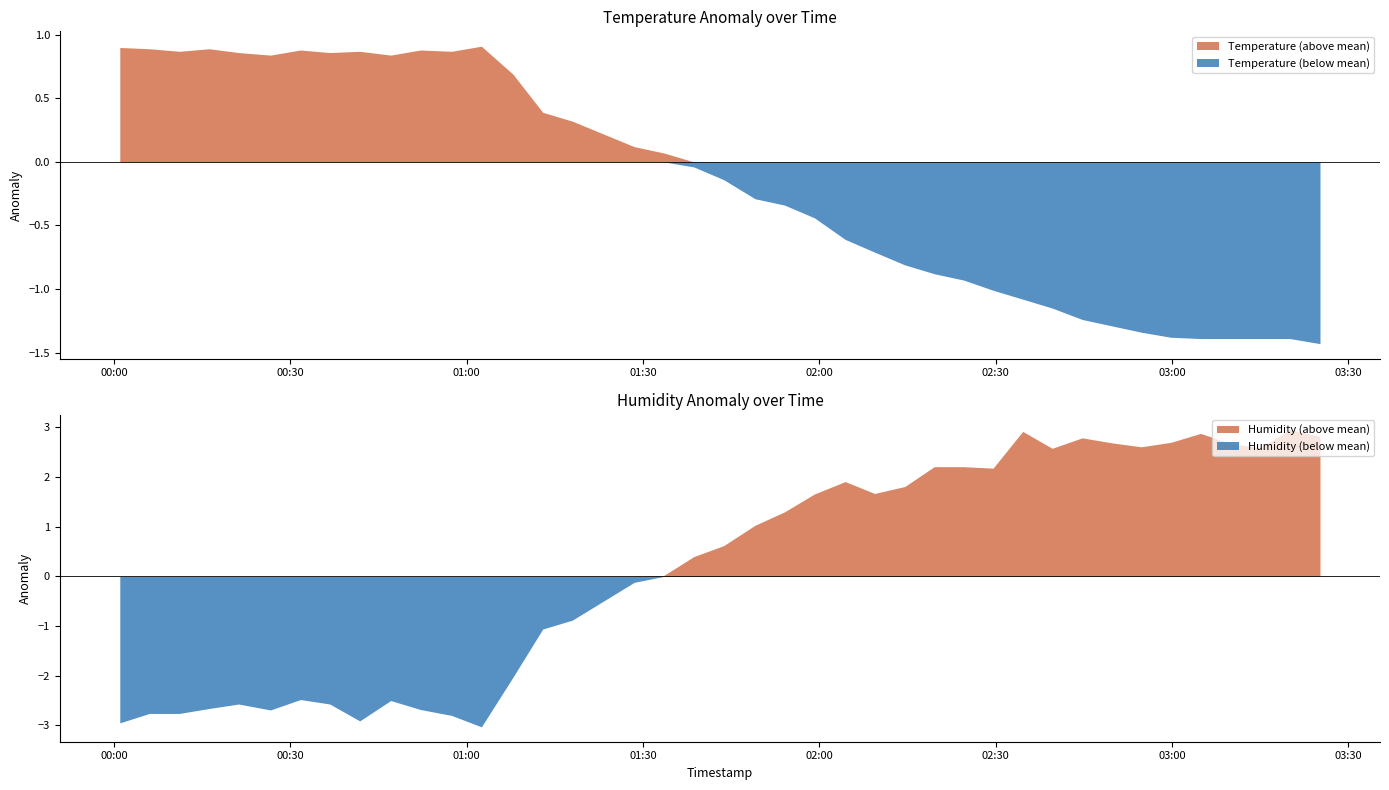

Is the value of humidity at 24 greater than the value of temperature at 4?

Yes